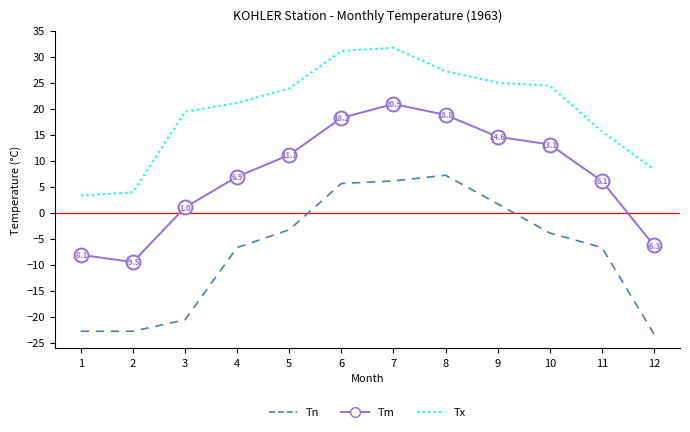

True or false: Tx and Tn intersect in this chart.

False